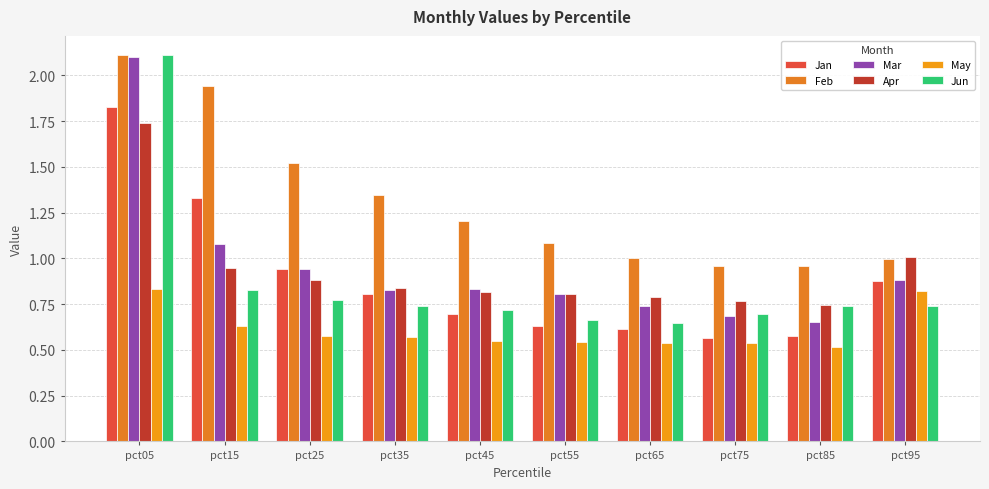

At how many categories does at least one series exceed 0?

10